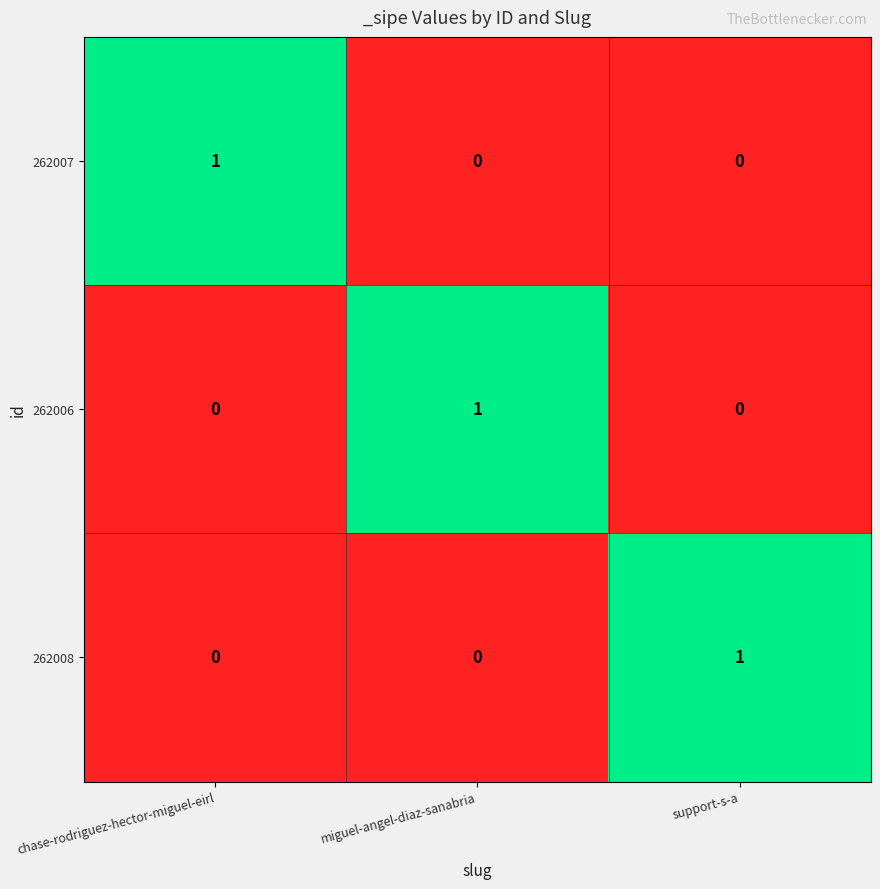

At how many categories does at least one series exceed 0?

3